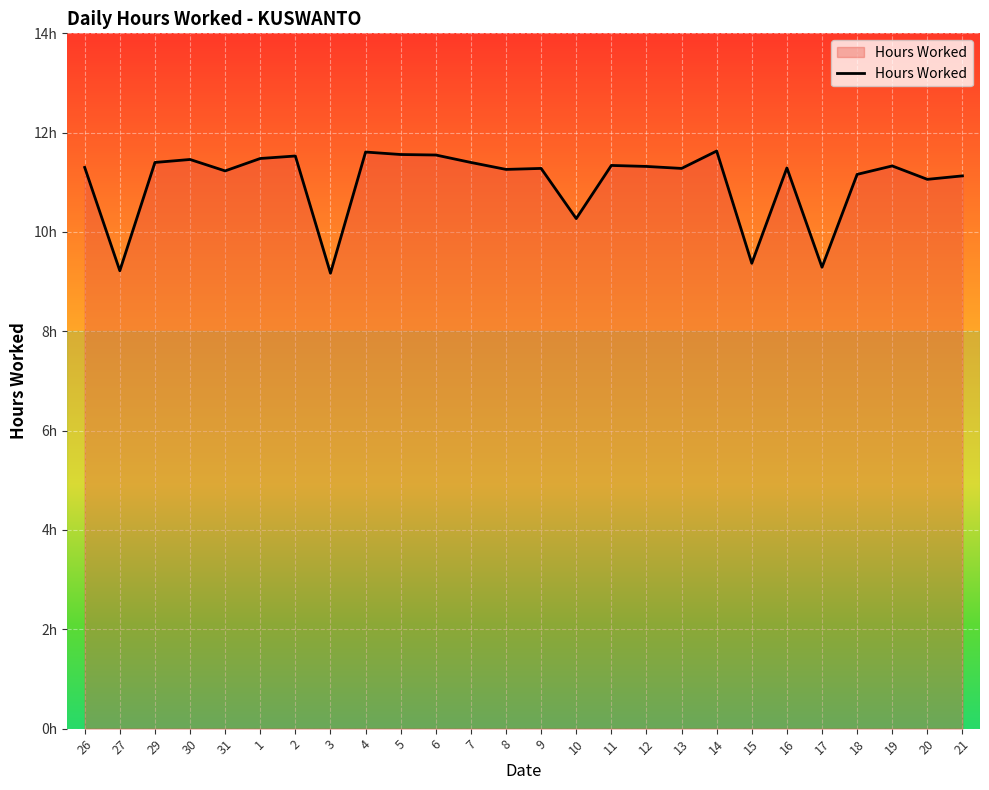

Does the chart display data point markers on the line(s)?

No